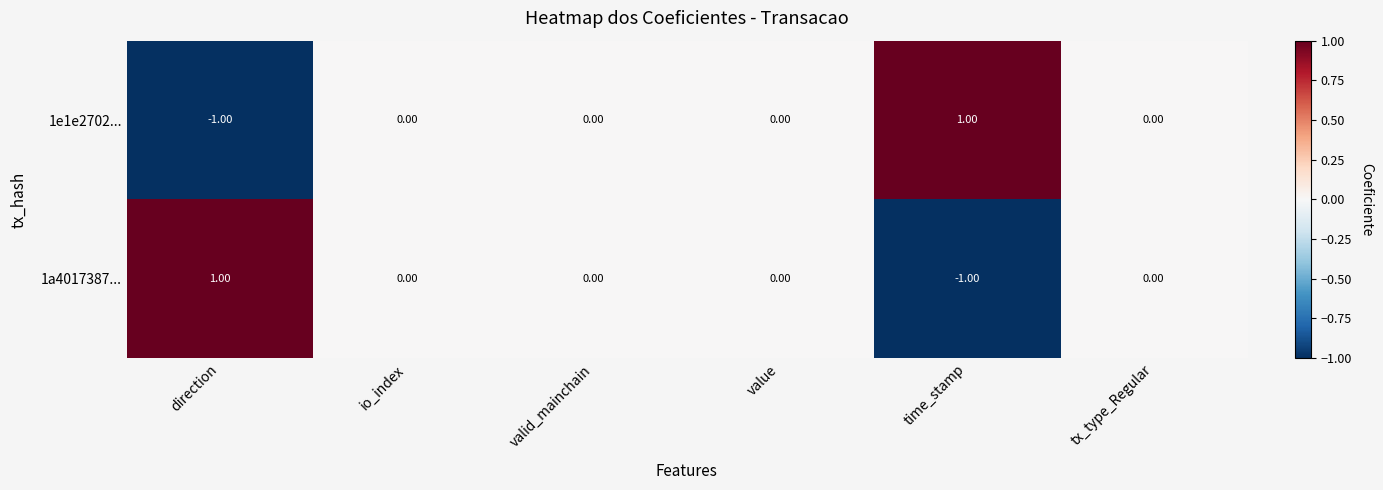

Which category has the lowest value in the 1e1e2702... series?

direction